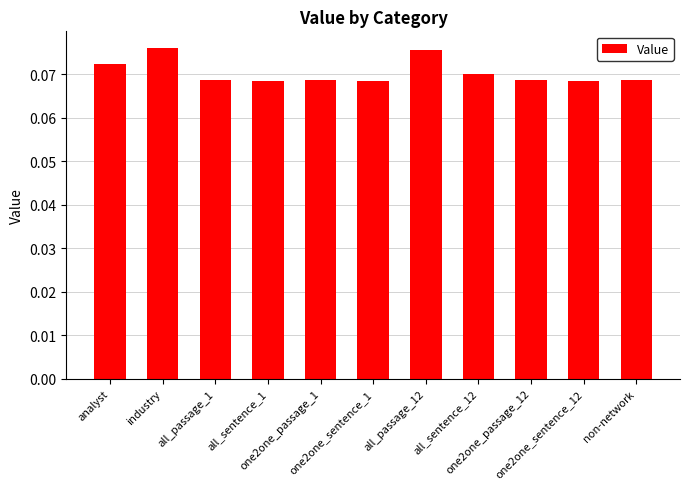

What is the sum of all values?

0.8